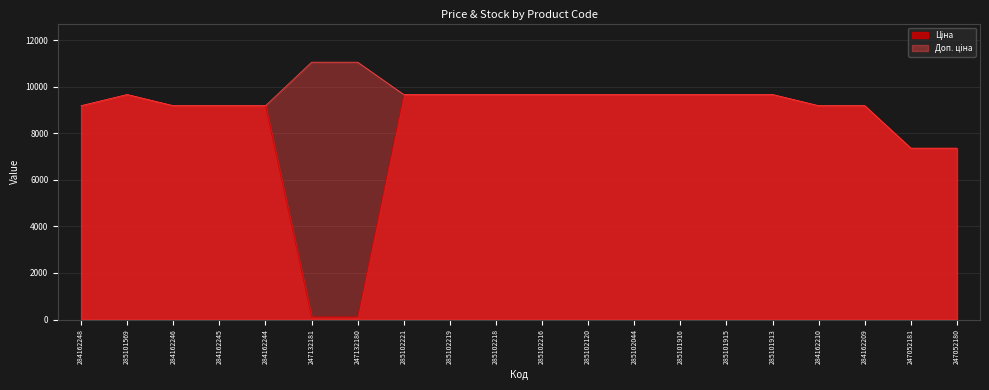

Reading right to left, extract all data points from this chart.

Ціна: 7360.2	7360.2	9185.1	9185.1	9664.7	9664.7	9664.7	9664.7	9664.7	9664.7	9664.7	9664.7	9664.7	110.5	110.5	9185.1	9185.1	9185.1	9664.7	9185.1
Доп. ціна: 7360.2	7360.2	9185.1	9185.1	9664.7	9664.7	9664.7	9664.7	9664.7	9664.7	9664.7	9664.7	9664.7	11055.0	11055.0	9185.1	9185.1	9185.1	9664.7	9185.1